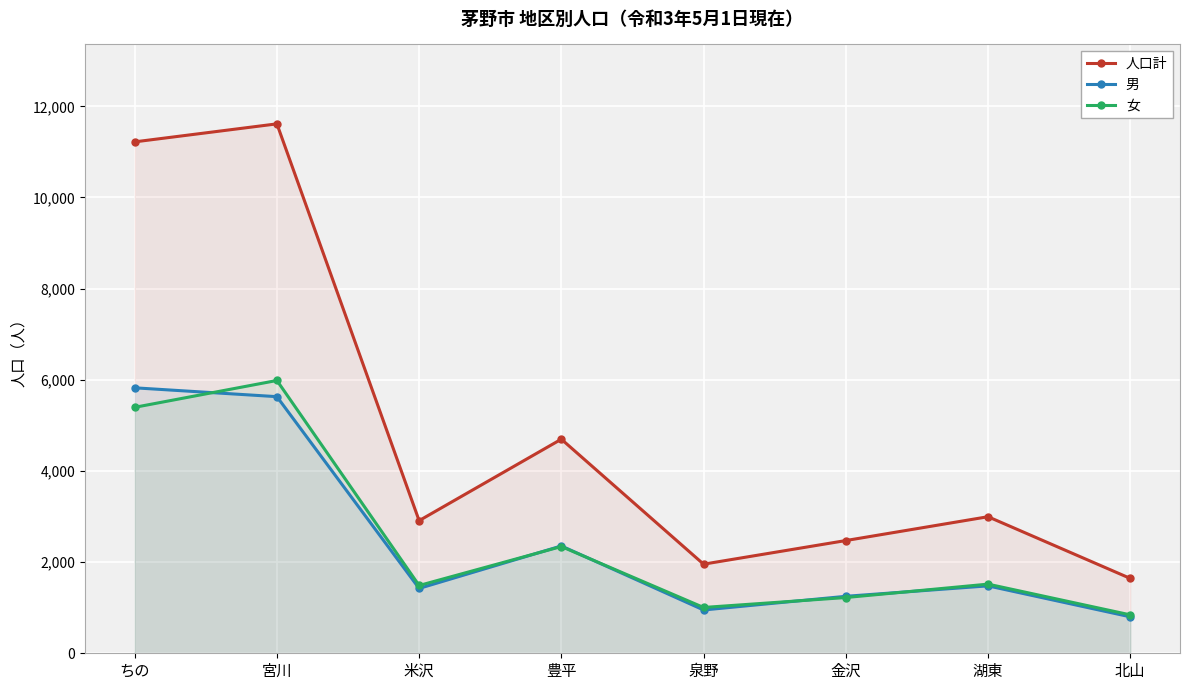

At which category does 女 reach its first local valley?

米沢